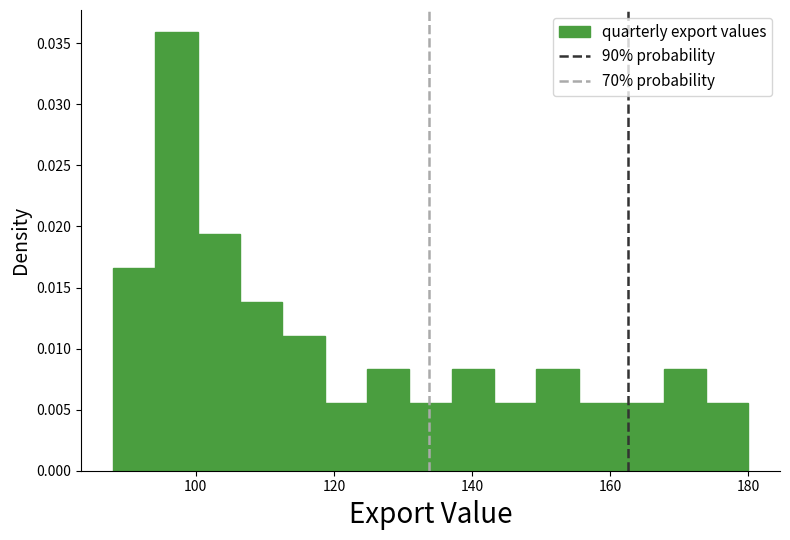

Read against the x-axis, roughly where is the centre of the tallest bar?

98